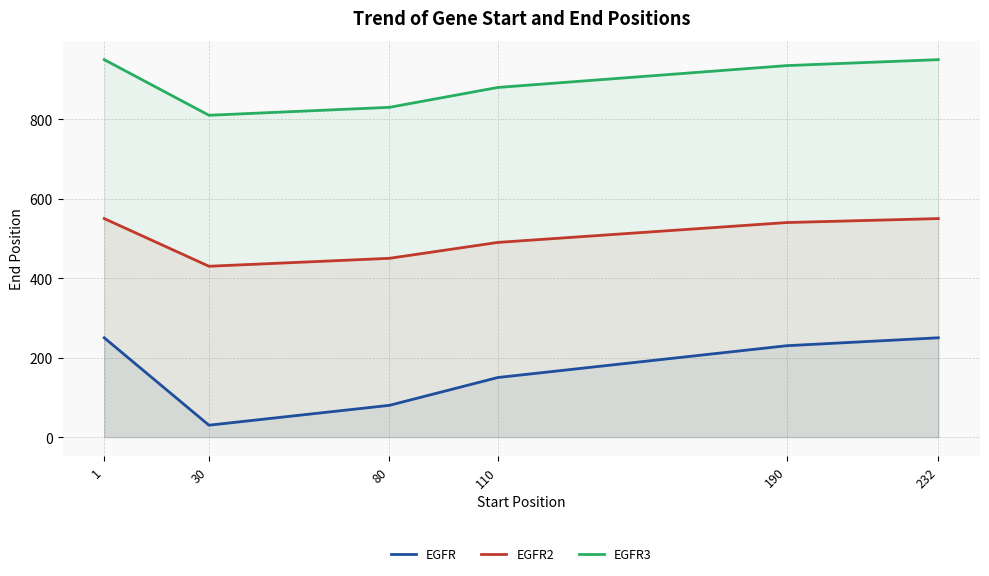

How many values in the EGFR3 series are below 935?

3